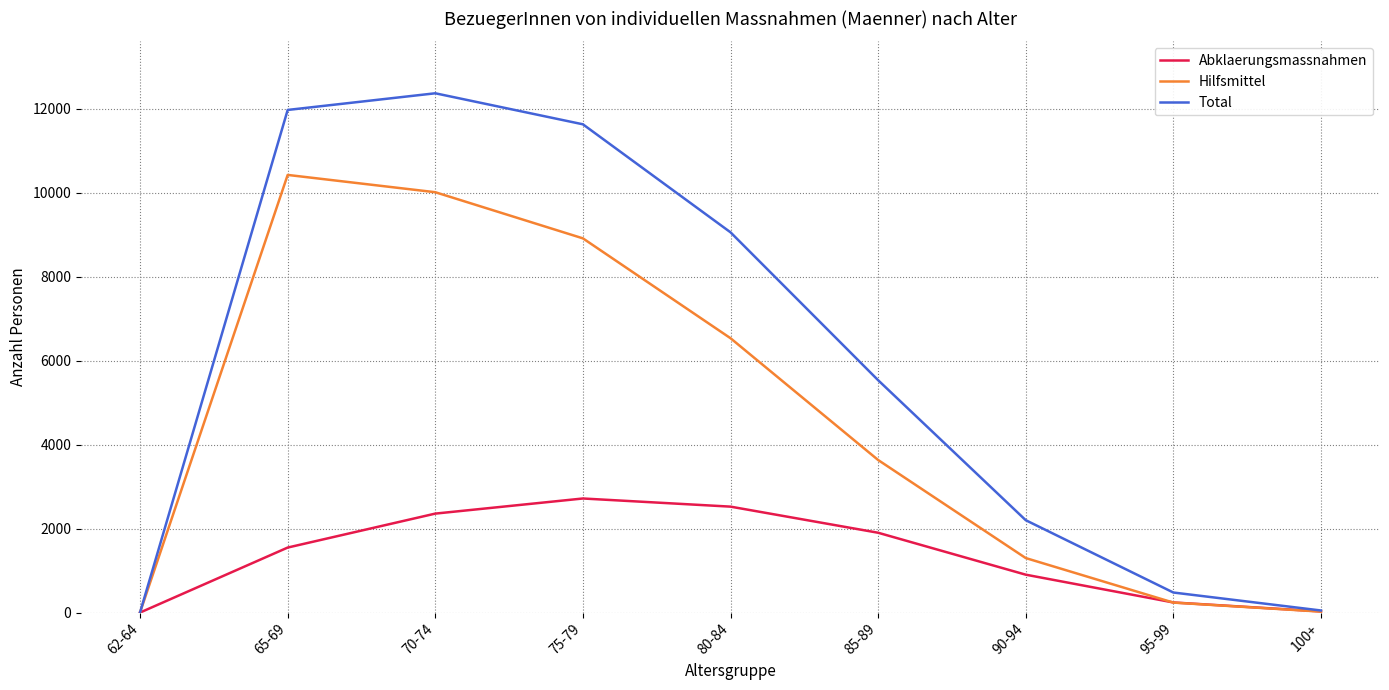

At which label is Hilfsmittel closest to 5214?

80-84